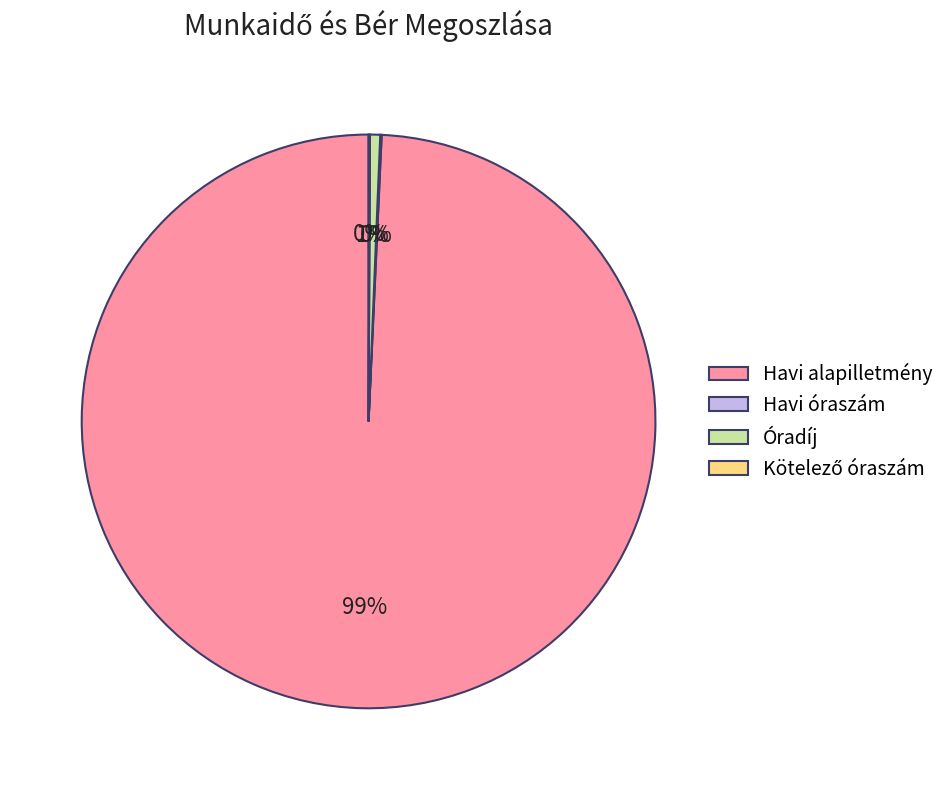

What is the largest slice in the pie chart?

Havi alapilletmény